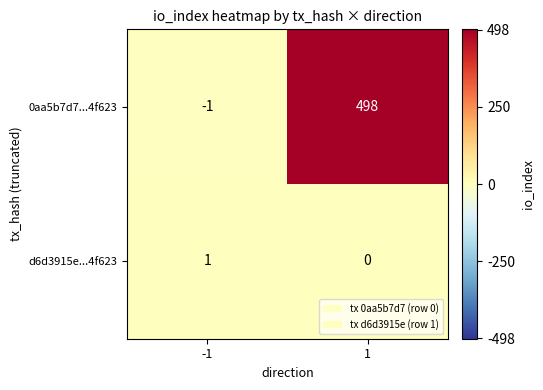

What is the sum of all 0aa5b7d7...4f623 values?

497